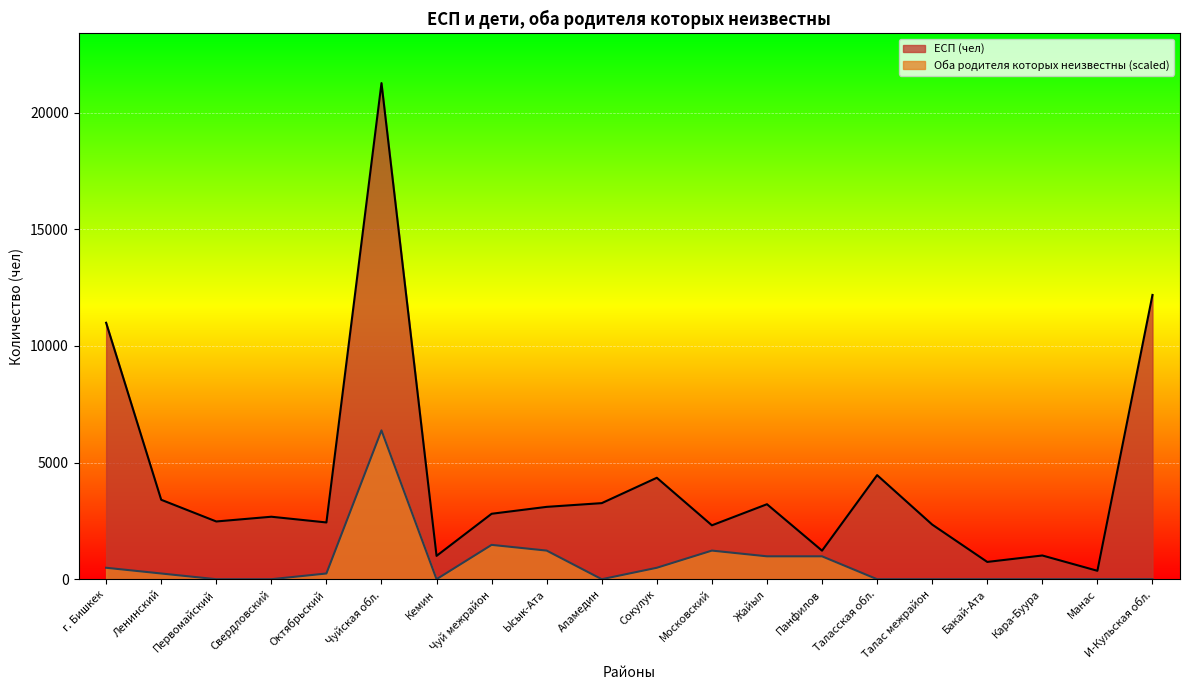

True or false: Оба родителя которых неизвестны has a value of 819.4 at Сокулук.

False